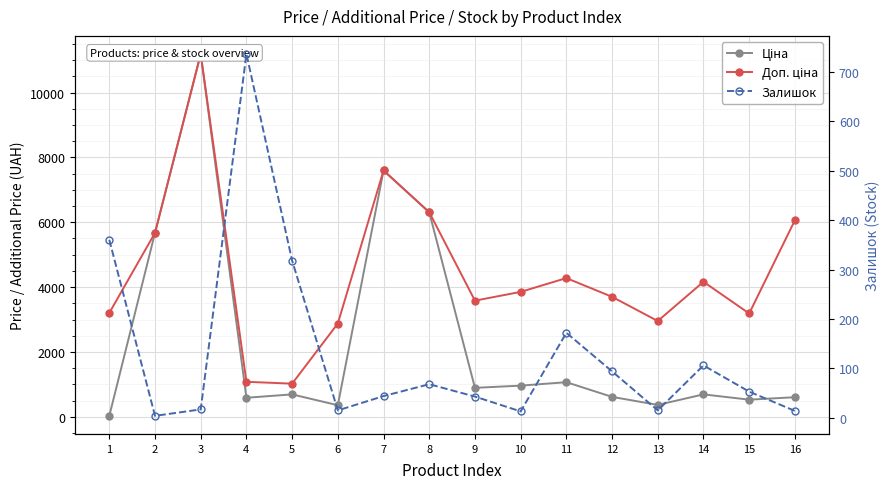

What is the approximate value of Доп. ціна at 7?

7596.5